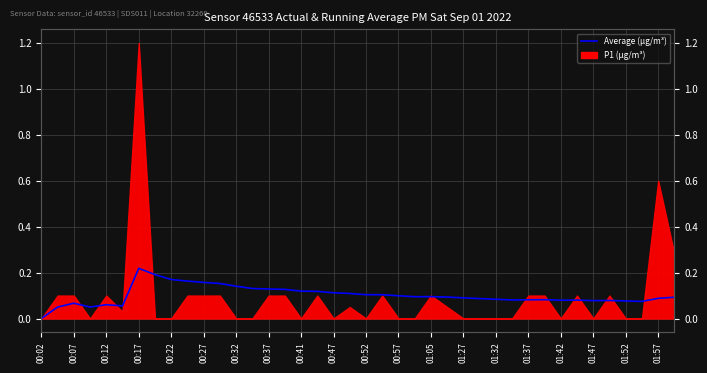

What is the difference between the values at 00:27 and 01:42?

0.1